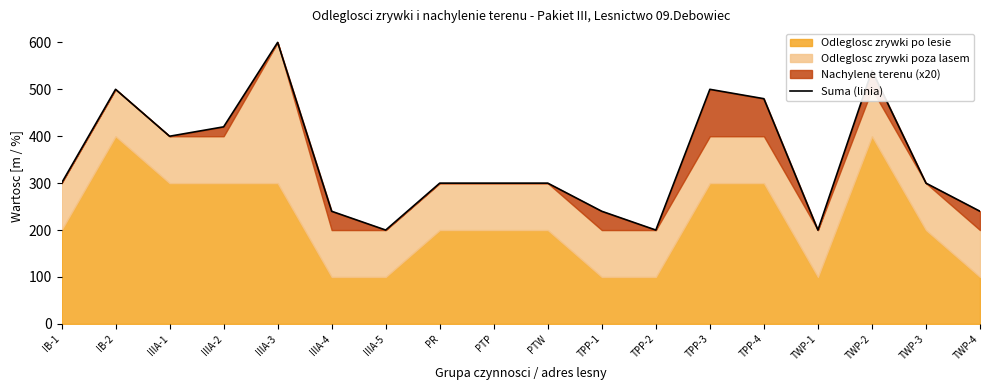

Reading right to left, transcribe all the data shown in this chart.

TWP-4=240	TWP-3=300	TWP-2=540	TWP-1=200	TPP-4=480	TPP-3=500	TPP-2=200	TPP-1=240	PTW=300	PTP=300	PR=300	IIIA-5=200	IIIA-4=240	IIIA-3=600	IIIA-2=420	IIIA-1=400	IB-2=500	IB-1=300